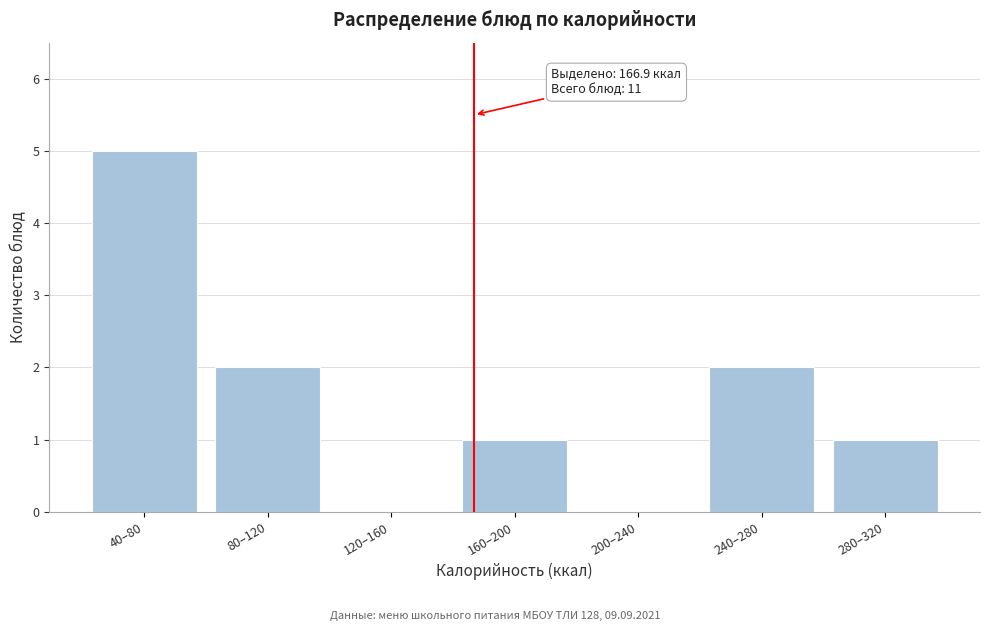

Reading right to left, transcribe all the data shown in this chart.

280–320=1	240–280=2	200–240=0	160–200=1	120–160=0	80–120=2	40–80=5